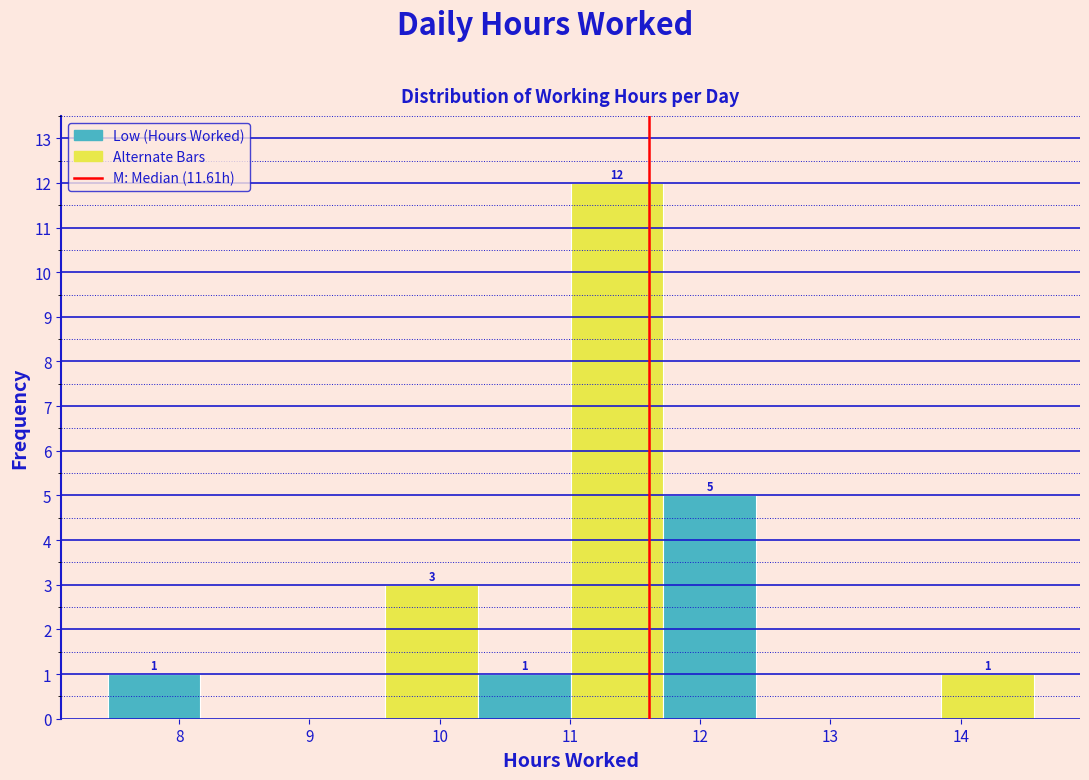

Which range on the x-axis has the tallest bar?

11.0 to 11.7